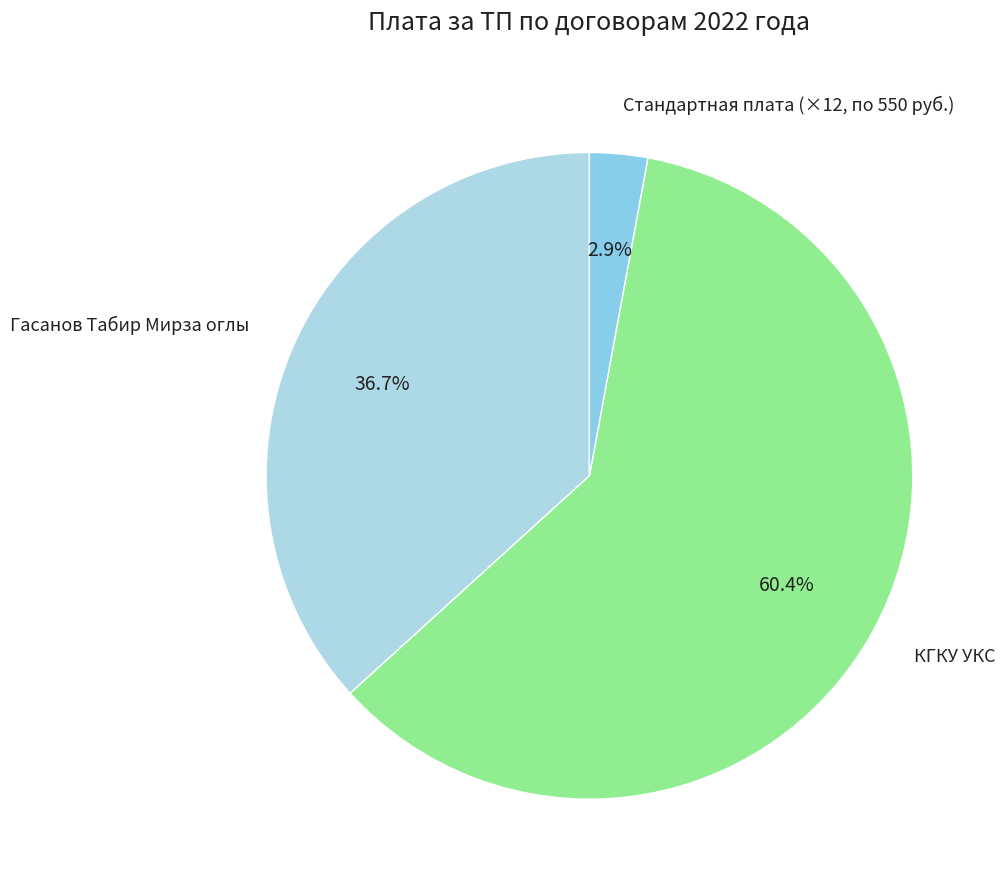

Which has a higher value, Гасанов Табир Мирза оглы or КГКУ УКС?

КГКУ УКС